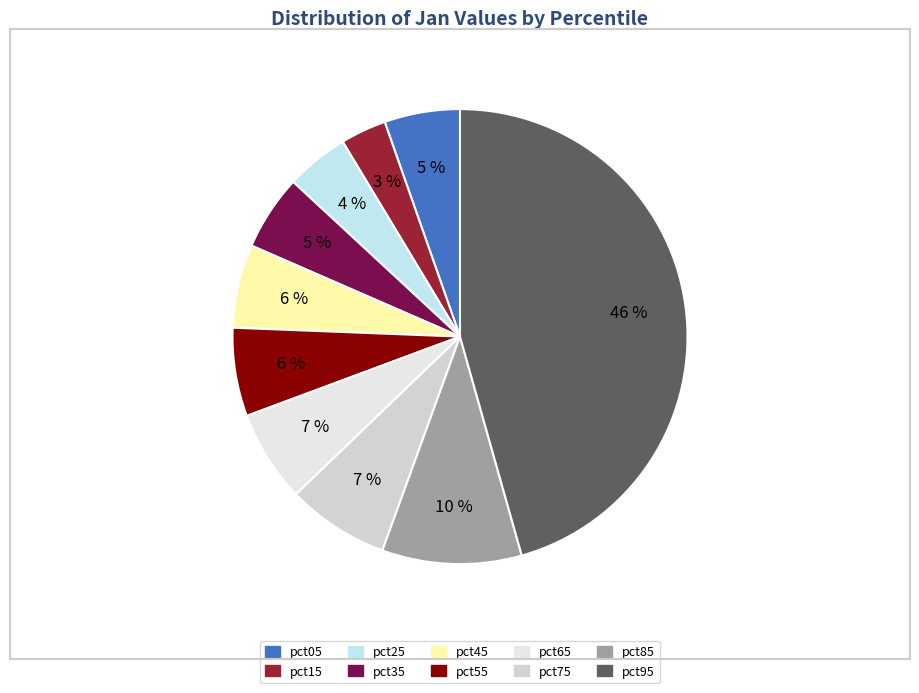

Which category has the smallest portion of the pie?

pct15